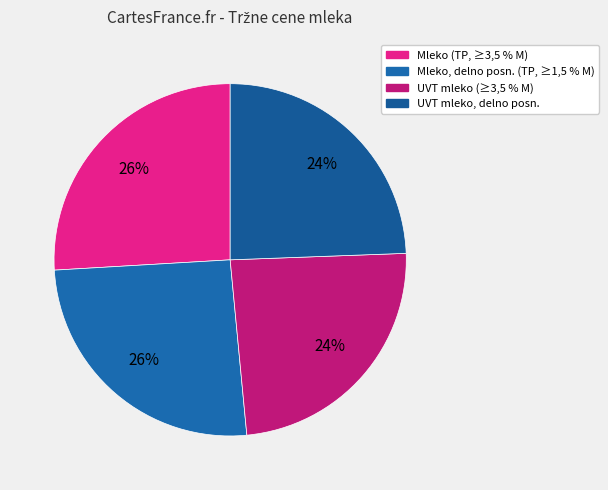

Count the number of slices in the pie.

4